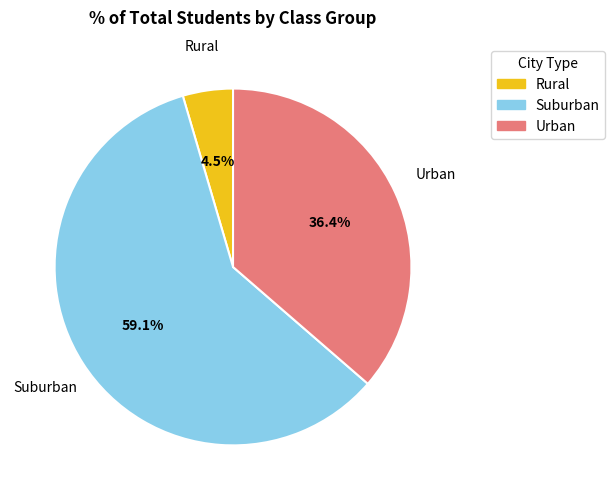

Is there any slice that represents more than half of the pie?

Yes